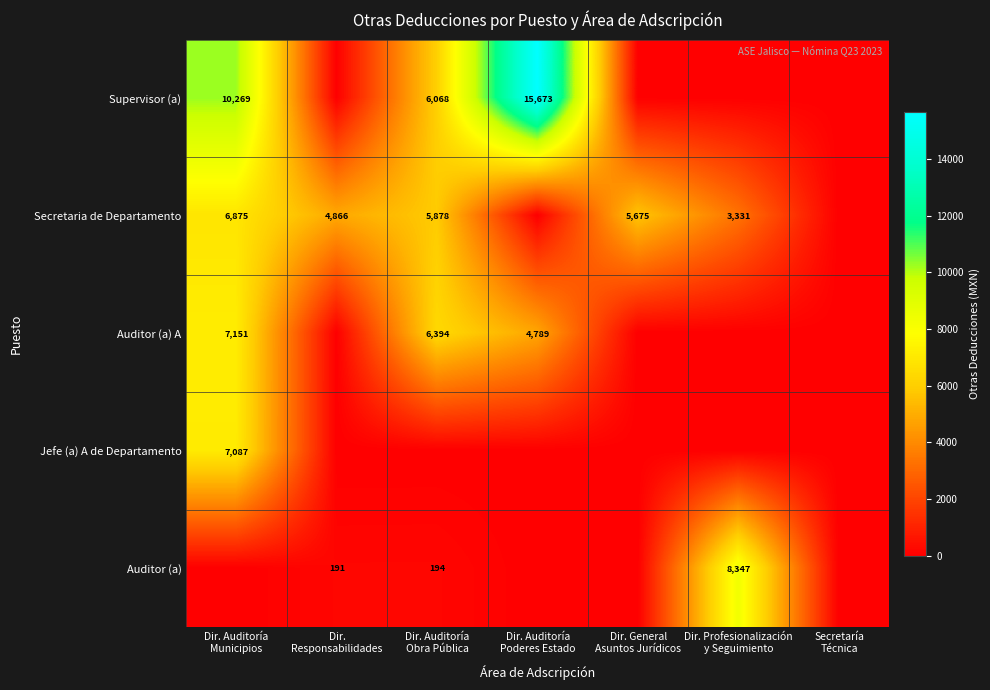

Which series has the widest spread of values?

Supervisor (a)